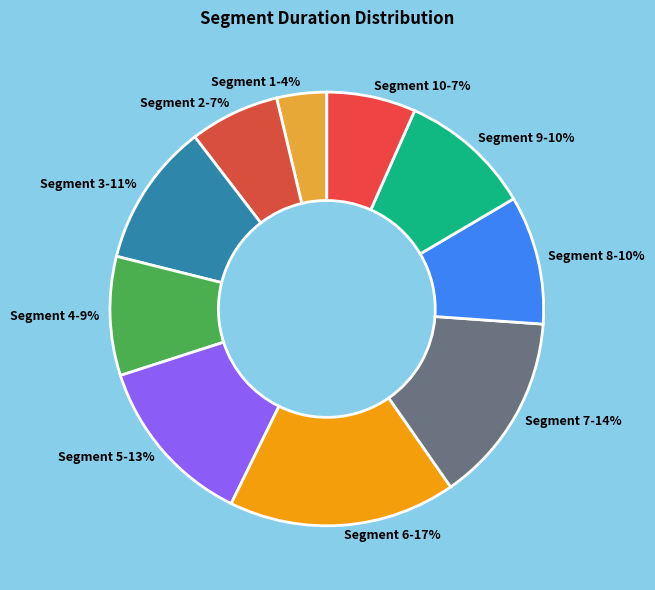

Do Segment 1-4% and Segment 4-9% together represent more than half of the pie?

No